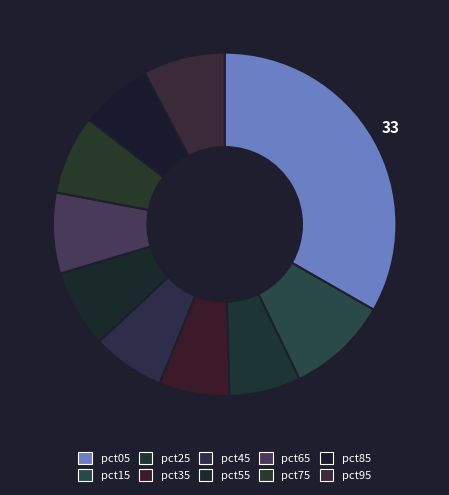

To the nearest percent, what is the combined percentage of pct95 and pct45?

15%